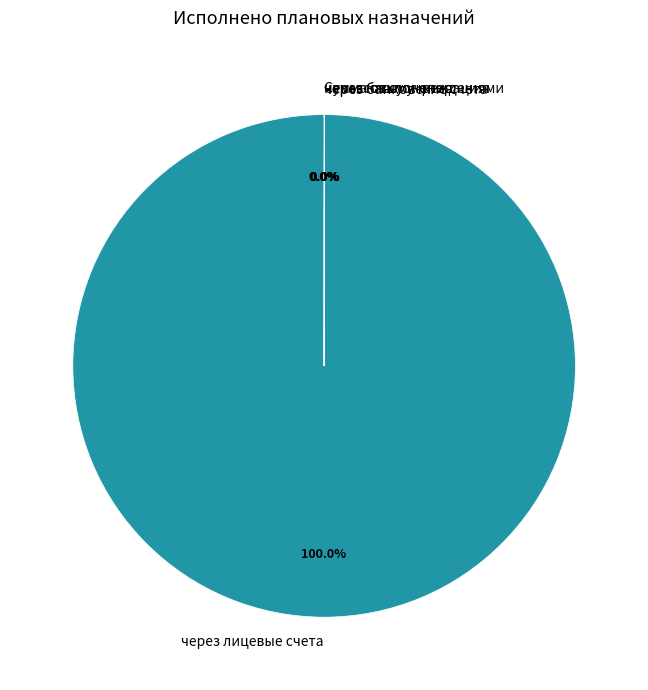

Does через лицевые счета account for over 50% of the chart?

Yes